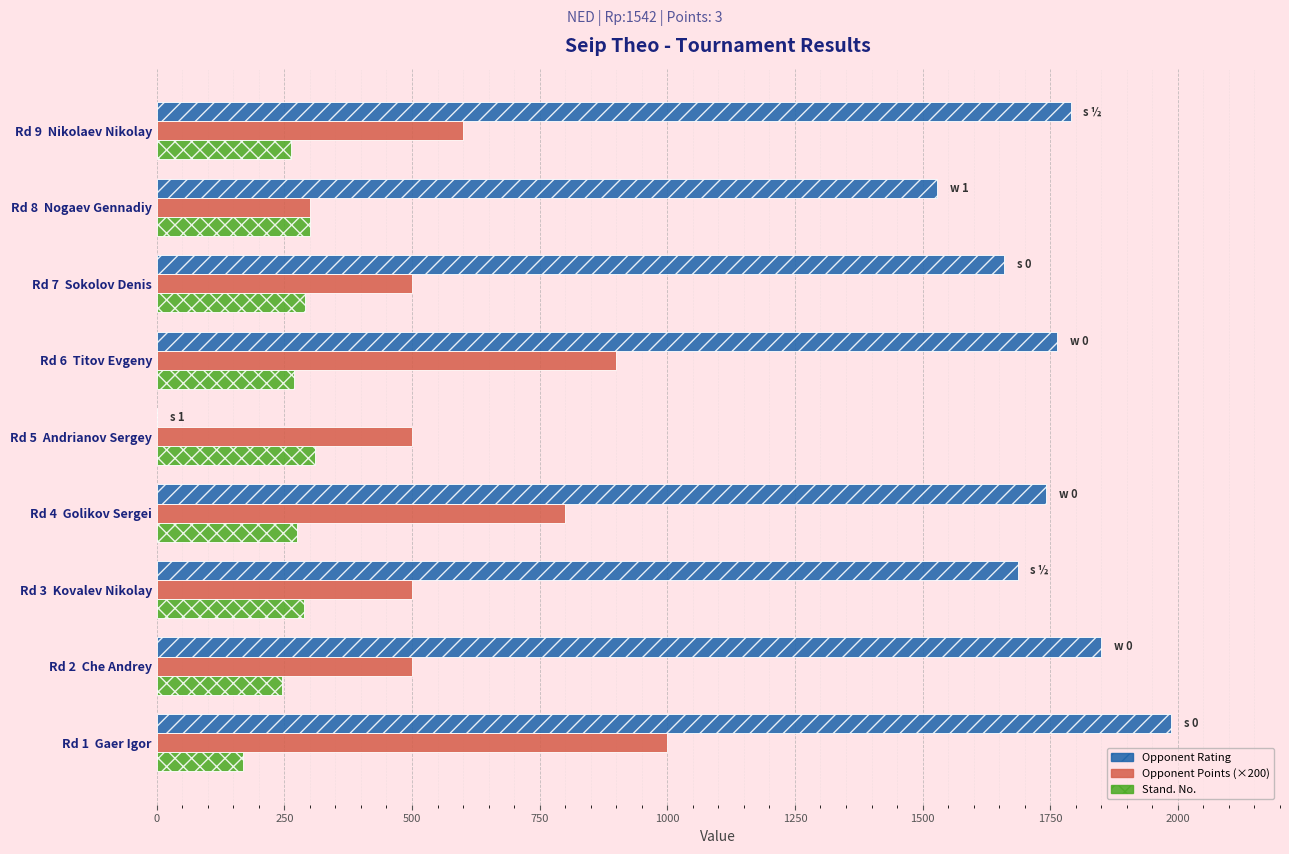

Which category has the highest value across all series?

Rd 1  Gaer Igor